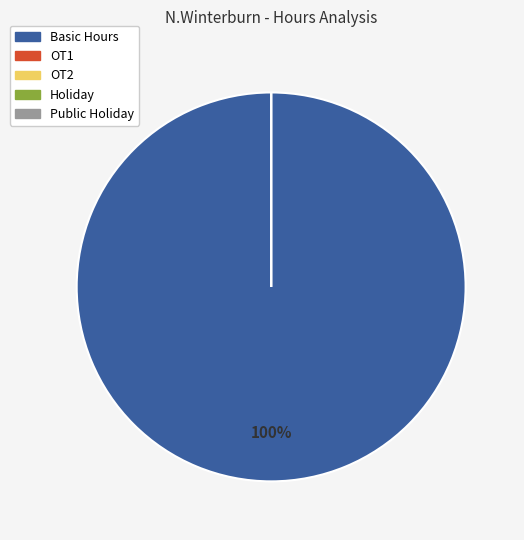

Rank the categories by value from lowest to highest.

OT1, OT2, Holiday, Public Holiday, Basic Hours